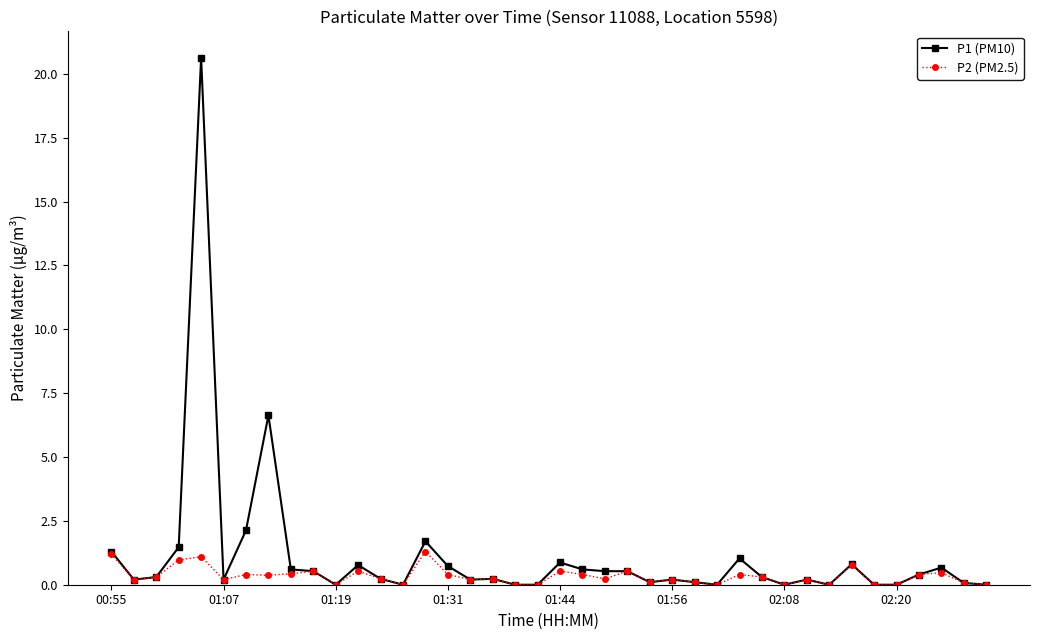

True or false: P2 (PM2.5) has more than 0 points higher than both neighbors.

True